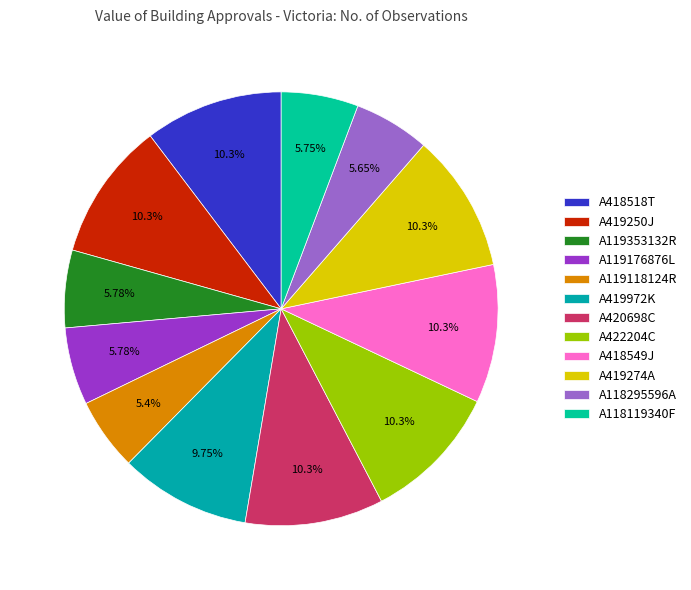

To the nearest percent, what portion does A419274A represent?

10%